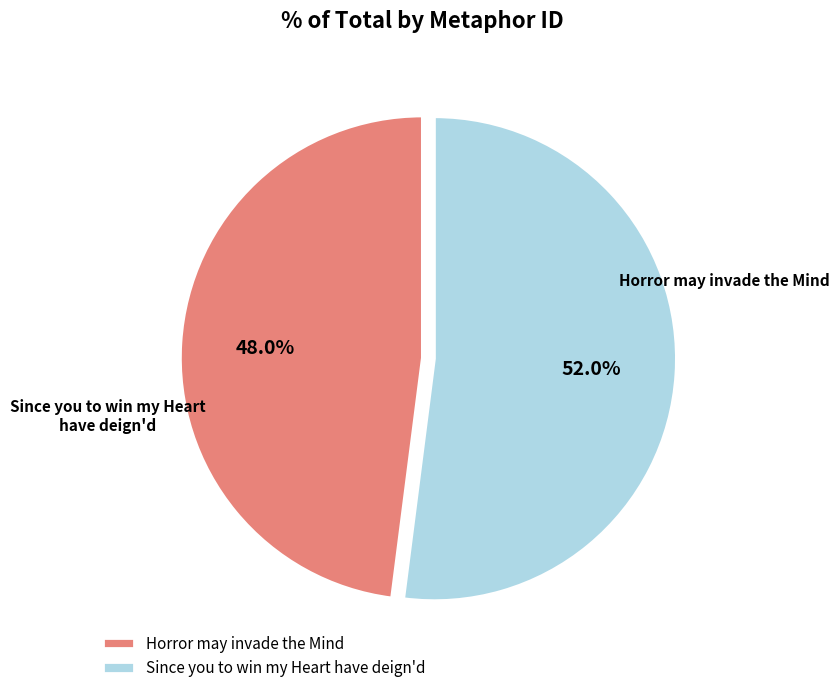

Rank the categories by value from lowest to highest.

Horror may invade the Mind, Since you to win my Heart have deign'd